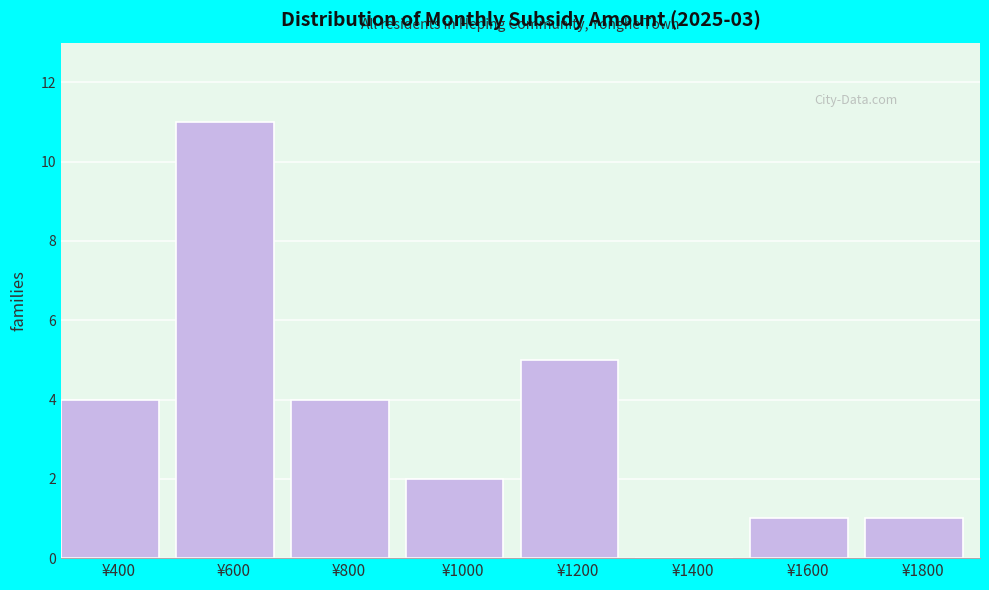

Reading left to right, transcribe all the data shown in this chart.

¥400=4	¥600=11	¥800=4	¥1000=2	¥1200=5	¥1400=0	¥1600=1	¥1800=1